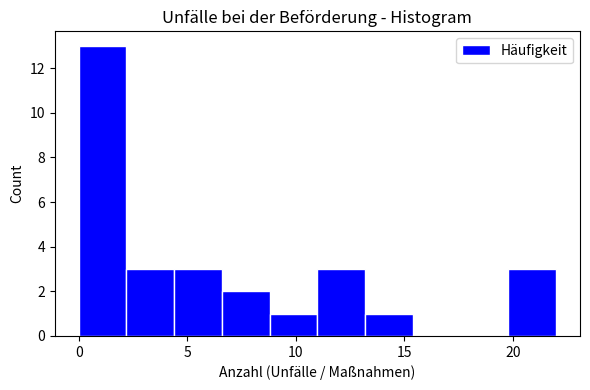

Over which range of the x-axis is the bar tallest?

0.0 to 2.2